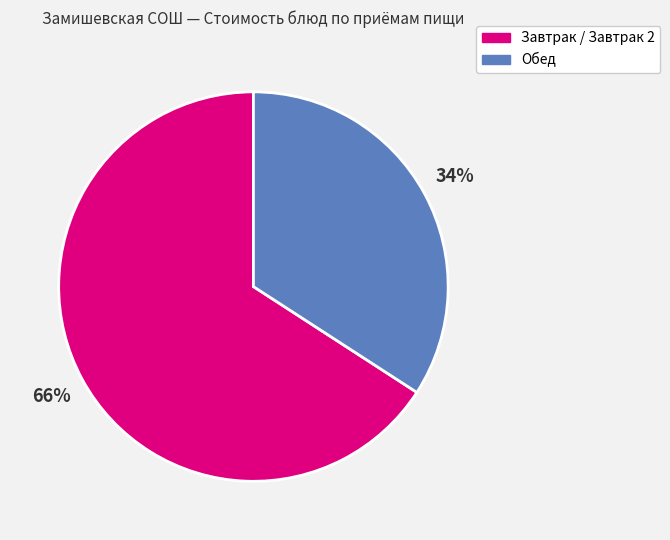

What is the ratio of the value at Обед to the value at Завтрак / Завтрак 2?

0.5